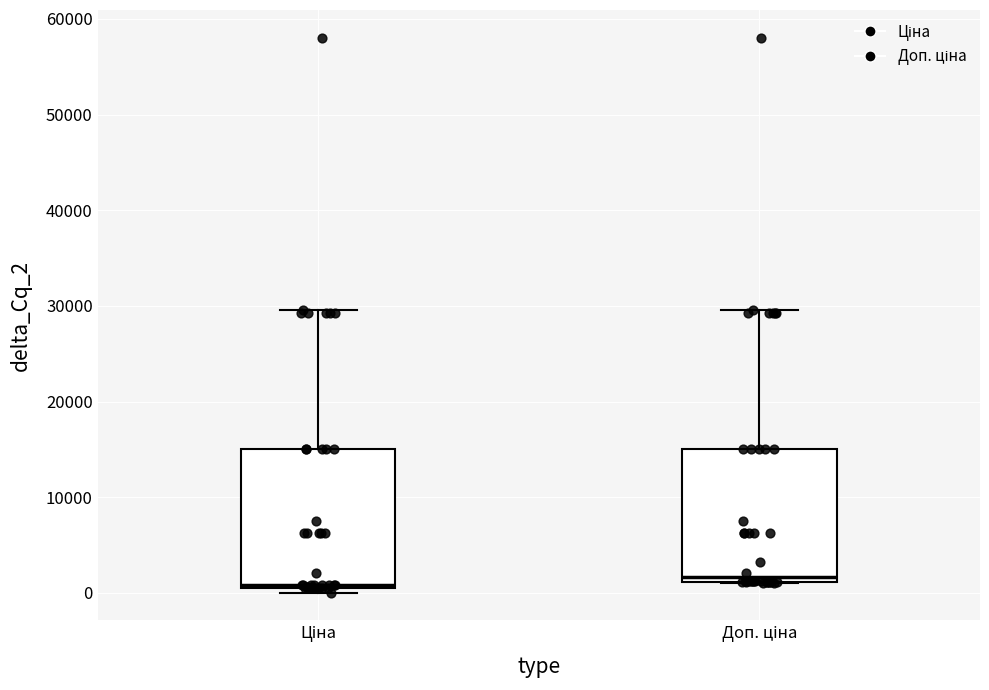

Where does the median line of the box for Доп. ціна sit on the y-axis? The values are not printed on the chart, so give them approximately, as read against the axis.

2000